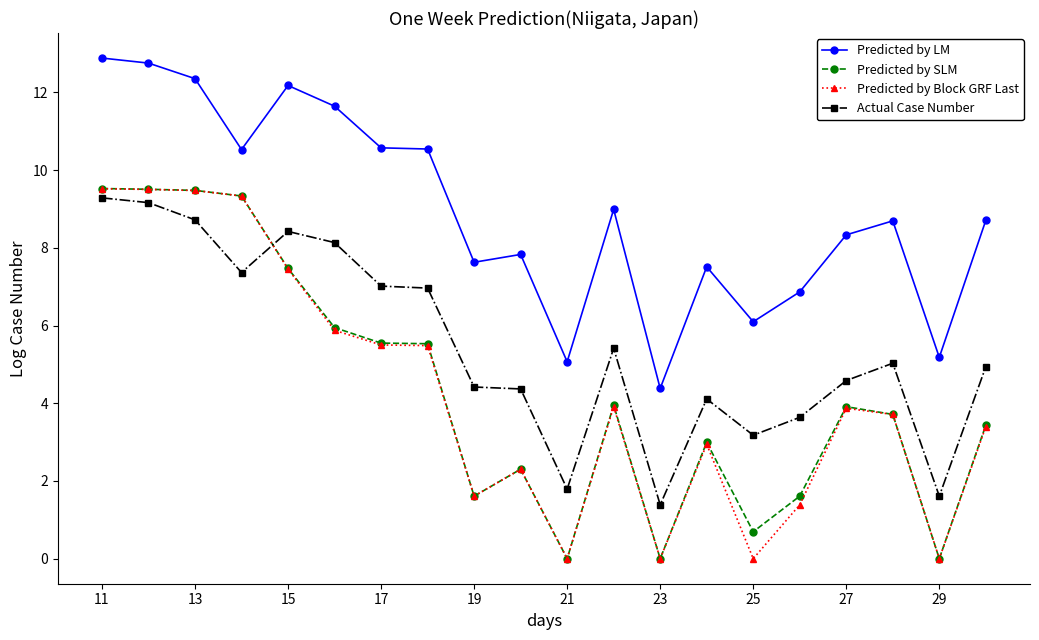

What is the greatest value displayed?

12.9